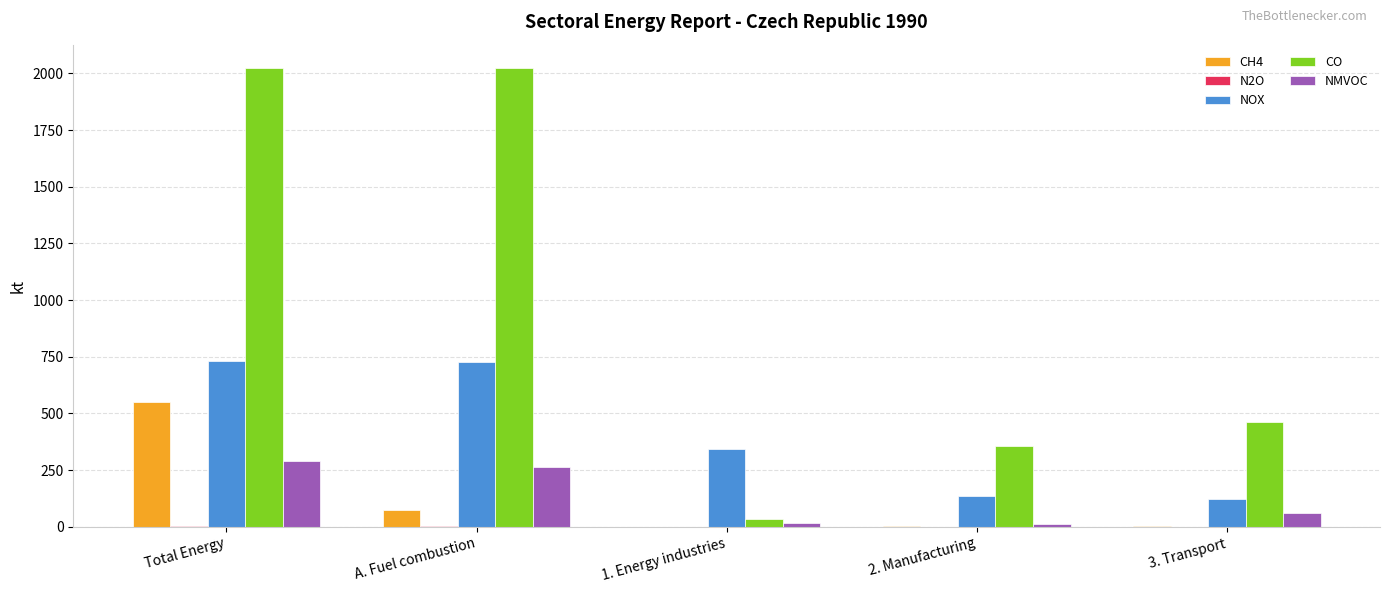

Between A. Fuel combustion and 1. Energy industries, which series saw the biggest shift?

CO